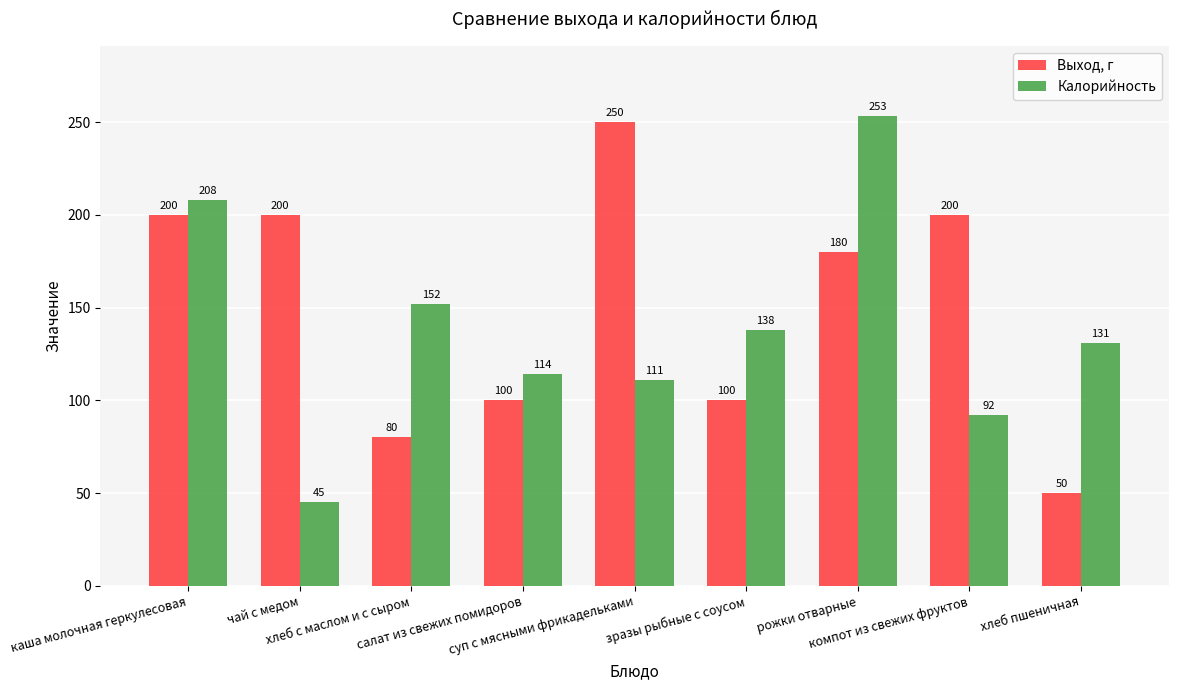

Which series changed the most between рожки отварные and компот из свежих фруктов?

Калорийность